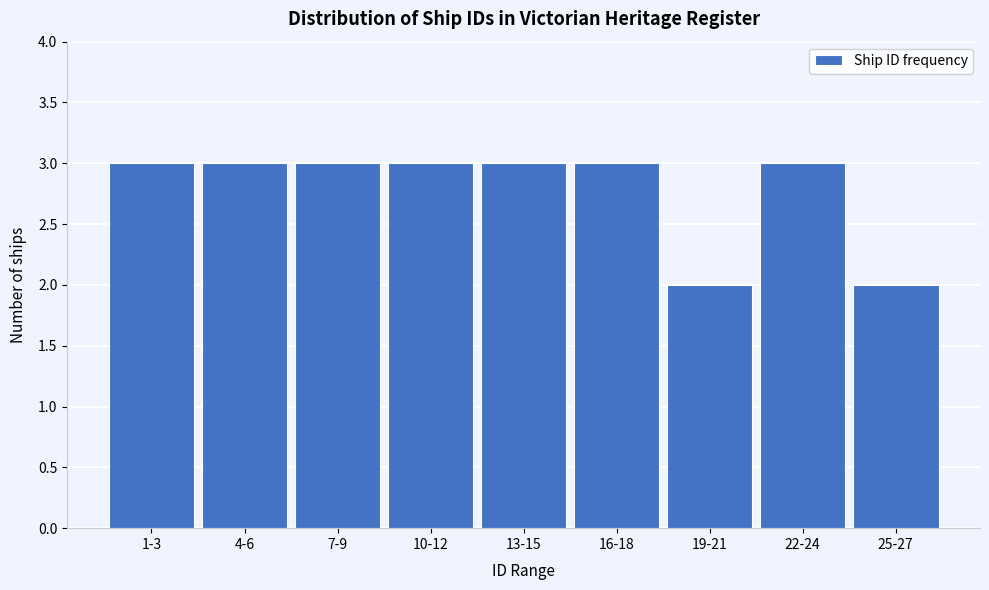

Reading left to right, what are all the values shown in this chart?

3	3	3	3	3	3	2	3	2